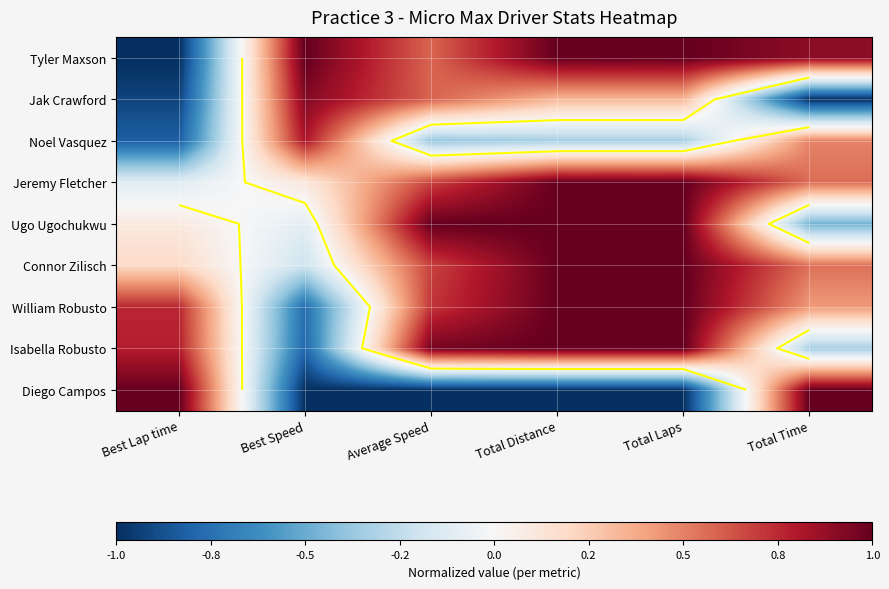

True or false: Isabella Robusto has a value of -0.3 at Total Time.

True